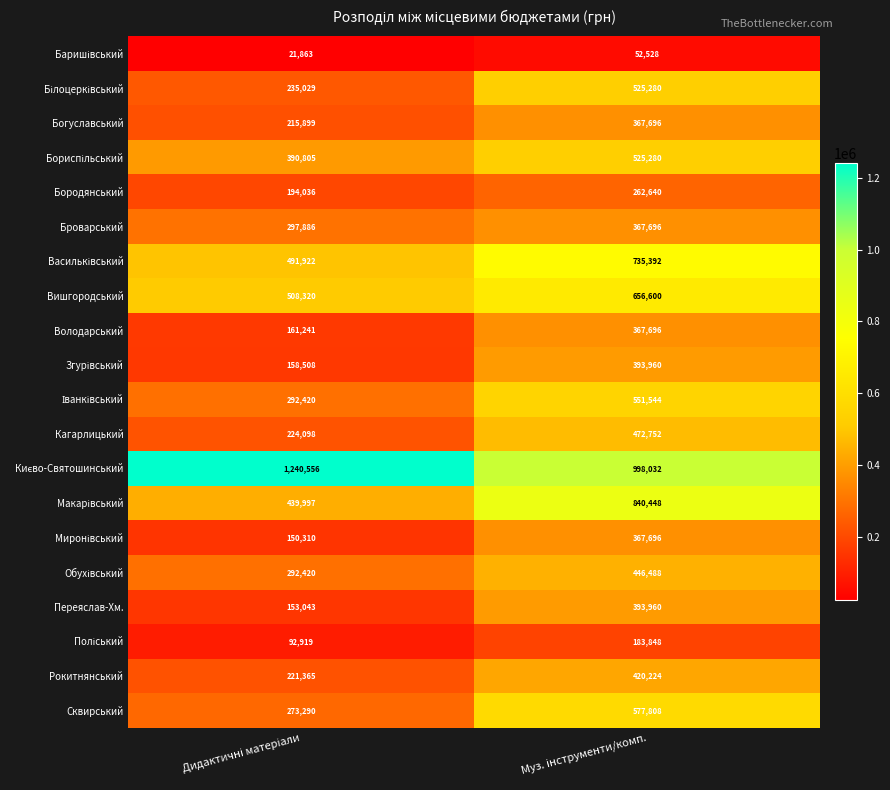

What is the difference between the maximum and minimum values in the Рокитнянський series?

198859